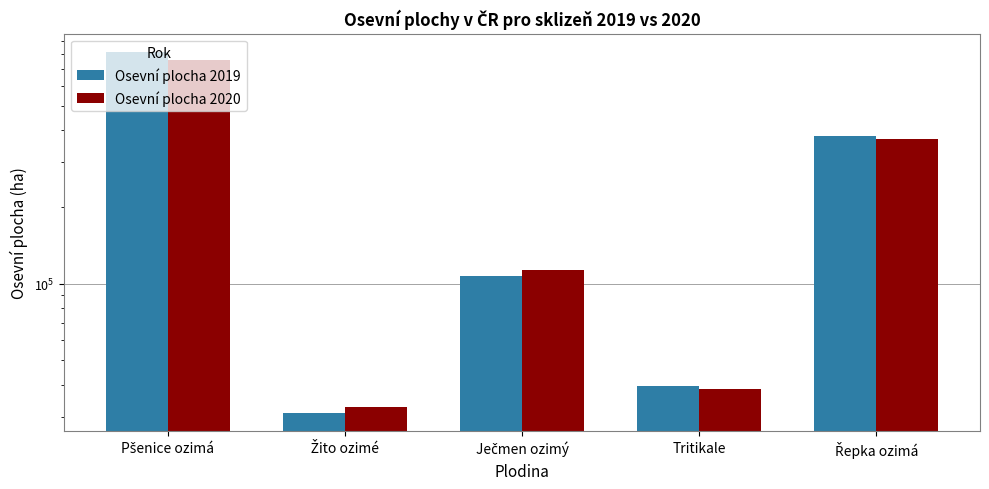

Which series has the largest range (max minus min)?

Osevní plocha 2019